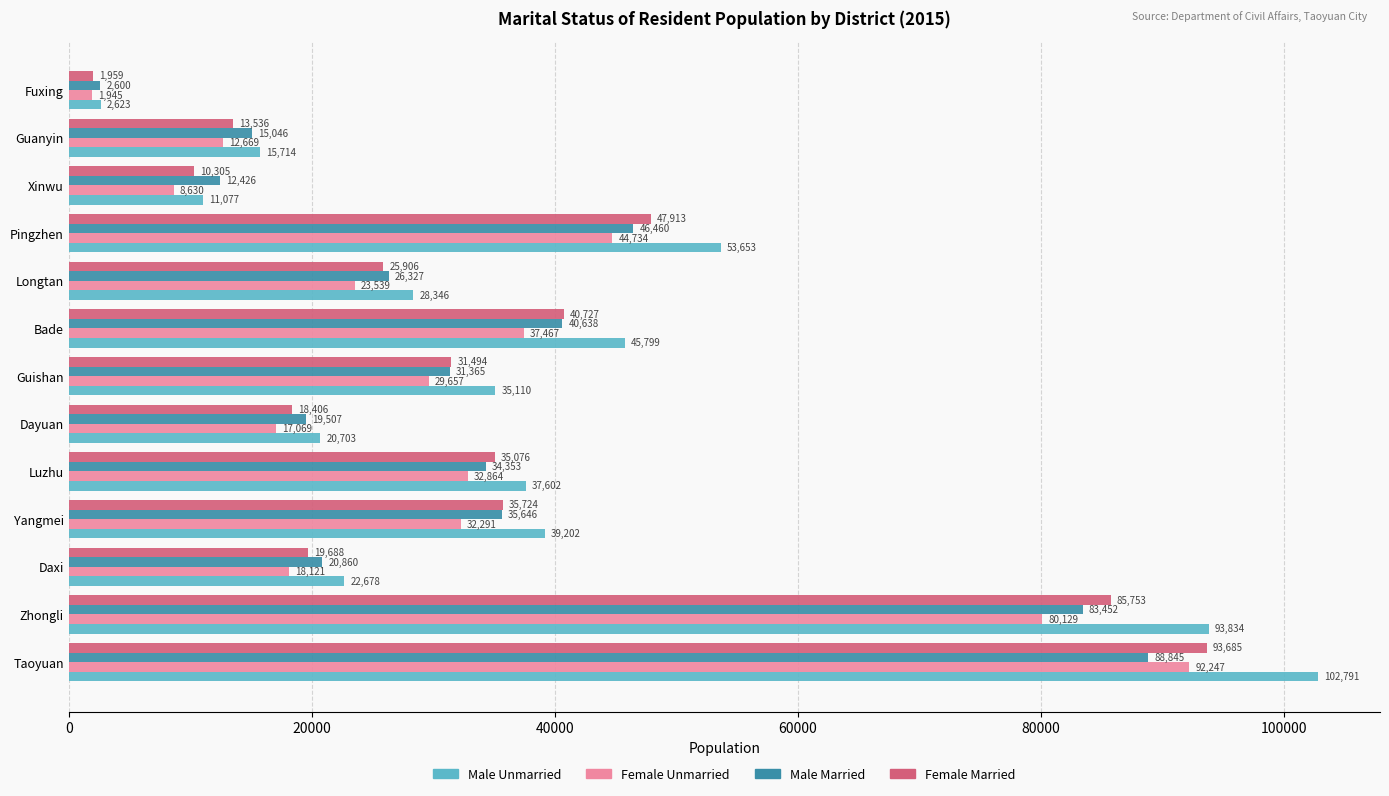

What is the spread (max minus min) of values at Daxi?

4557